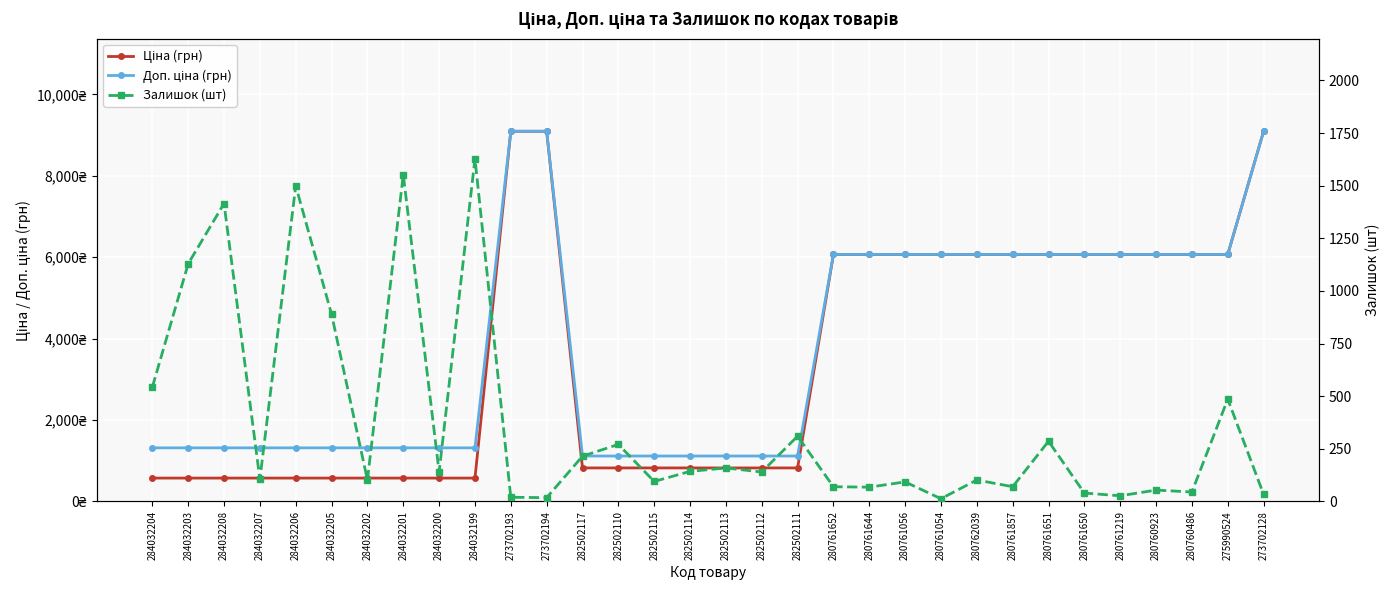

Which series has the widest spread of values?

Ціна (грн)